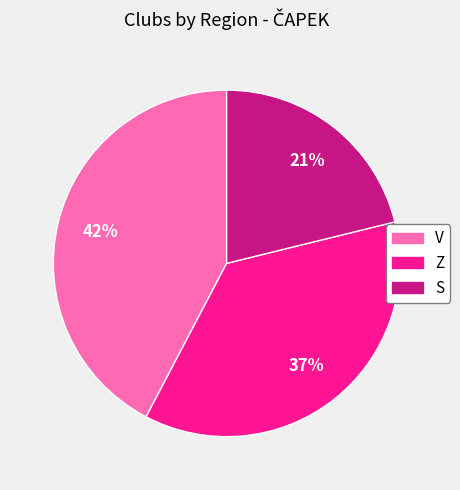

Combined, do S and Z account for over 50%?

Yes